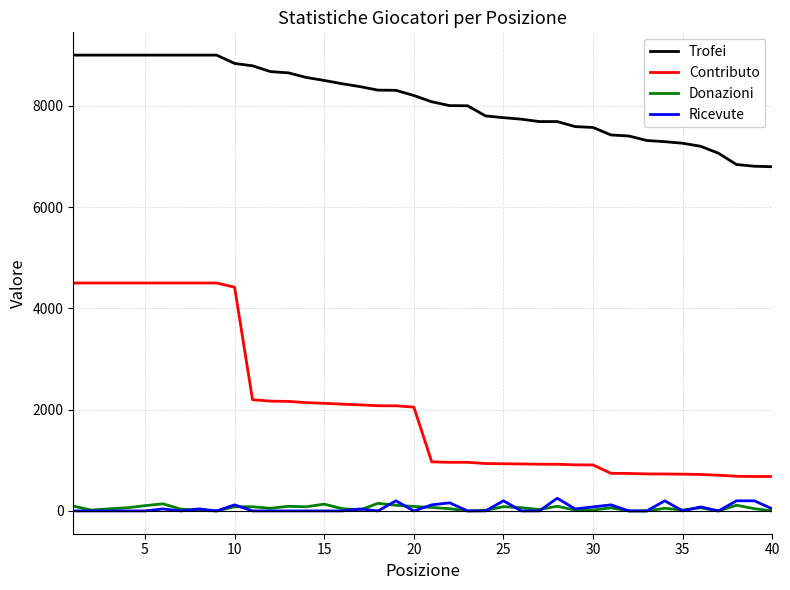

Which series has the widest spread of values?

Contributo